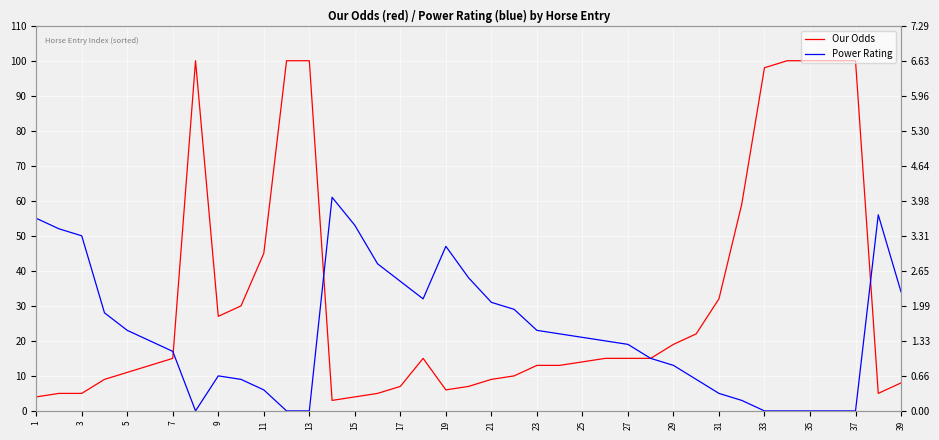

Is this an area chart (filled region under the line)?

No